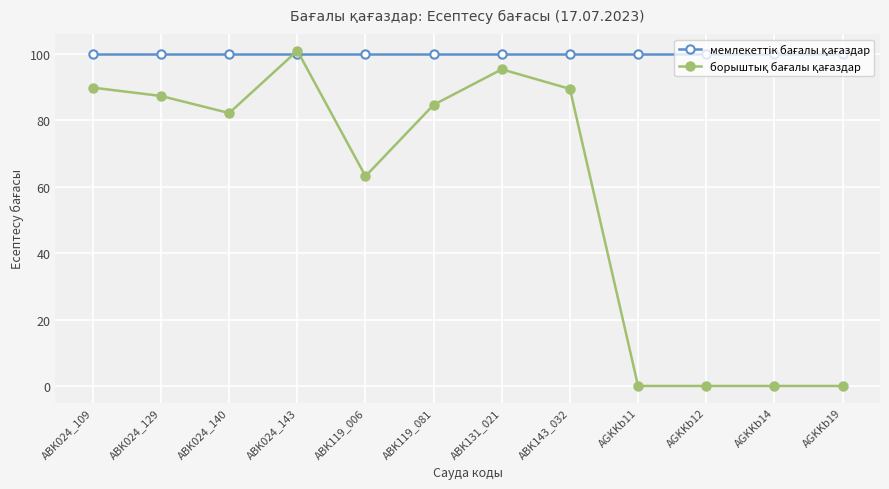

At which category is the sum across all series the highest?

ABK024_143